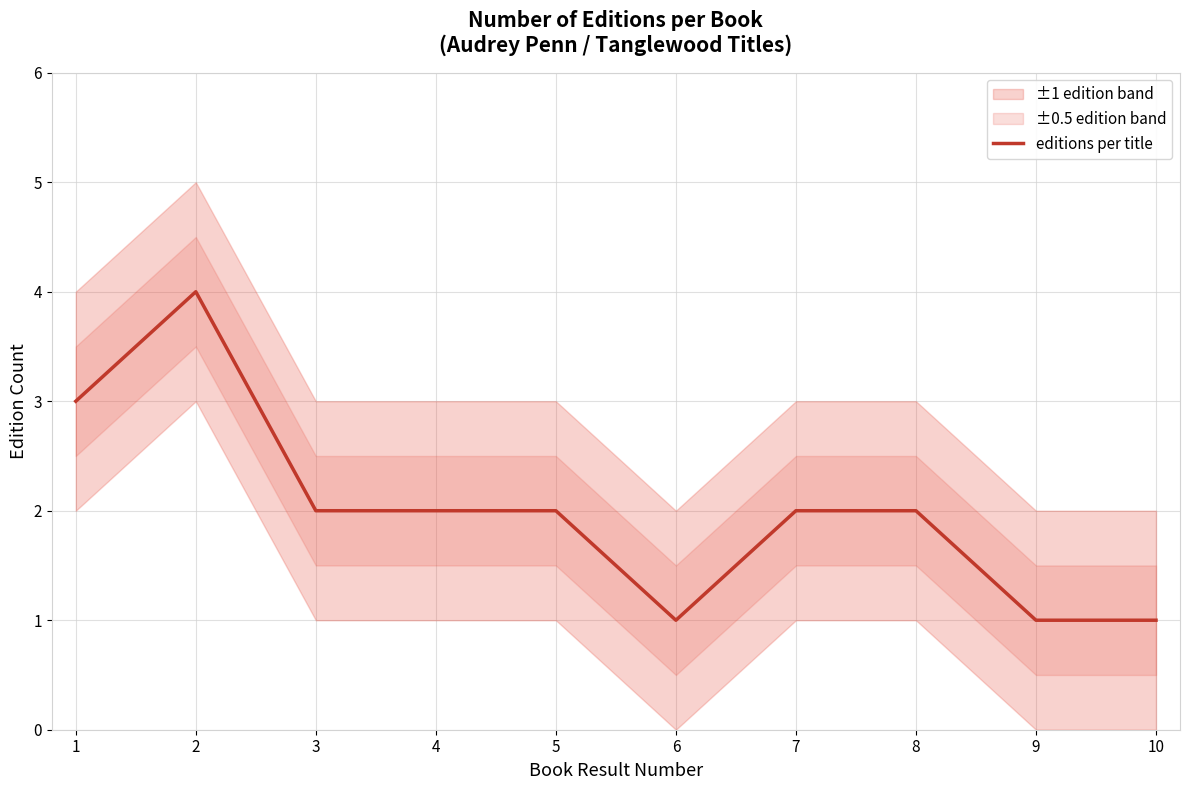

How many data points does each series have?

10